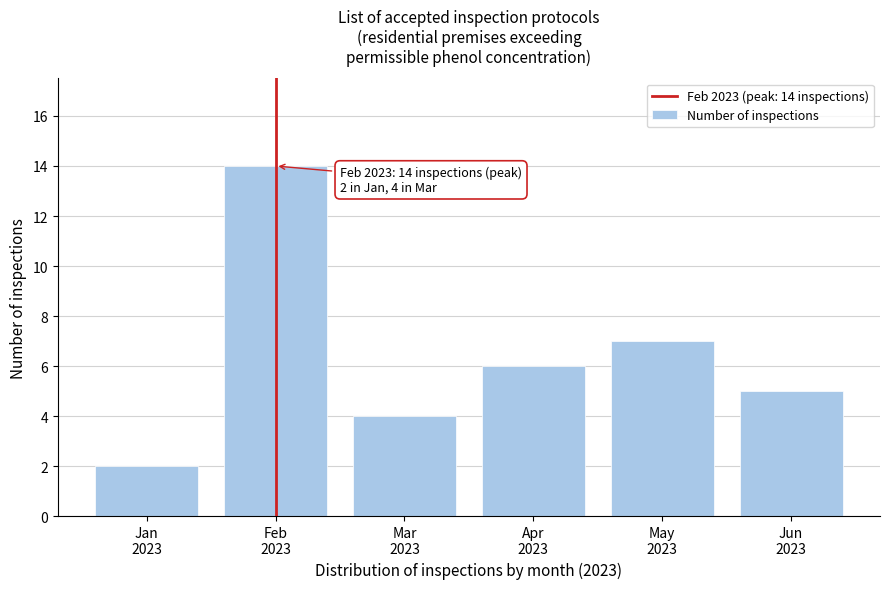

Reading right to left, list all the values displayed in this chart.

5	7	6	4	14	2